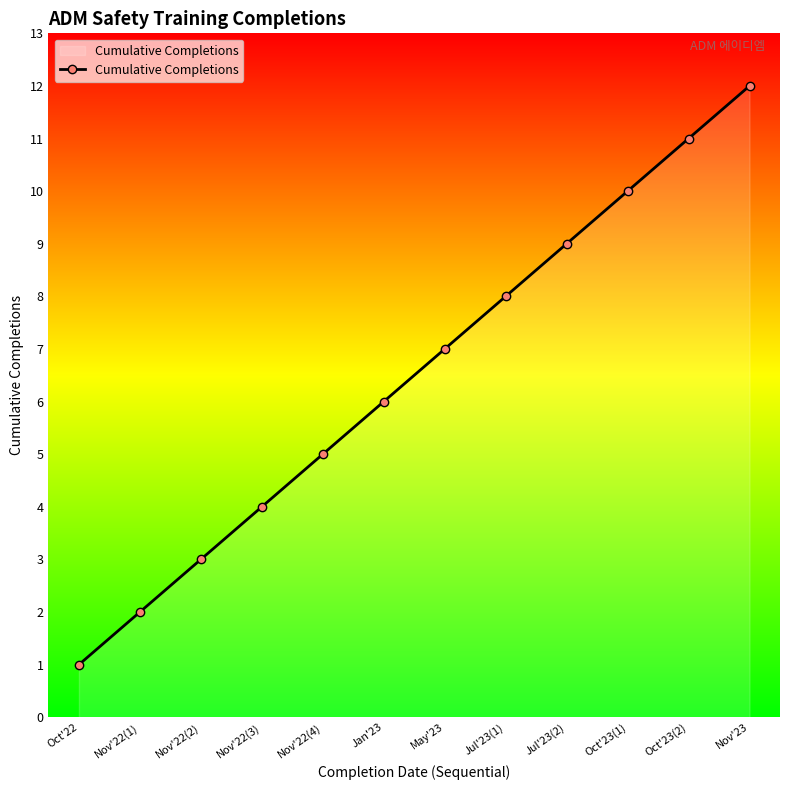

At which category does the chart reach its peak across all series?

Nov'23